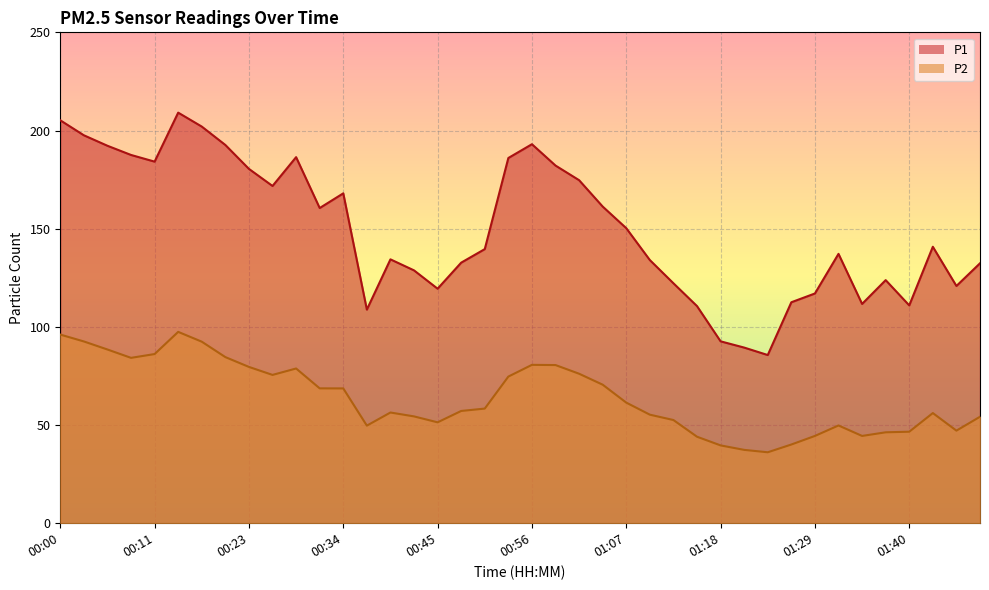

What are all the series names shown in the legend?

P1, P2